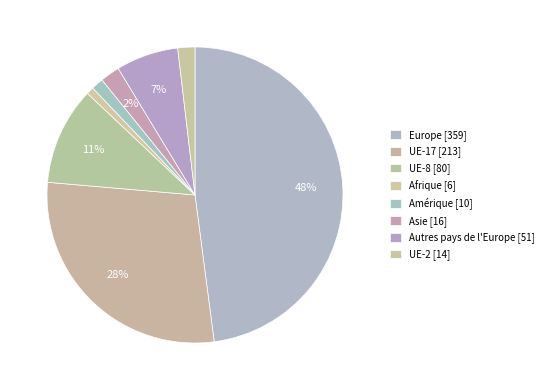

How many segments does this pie chart have?

8